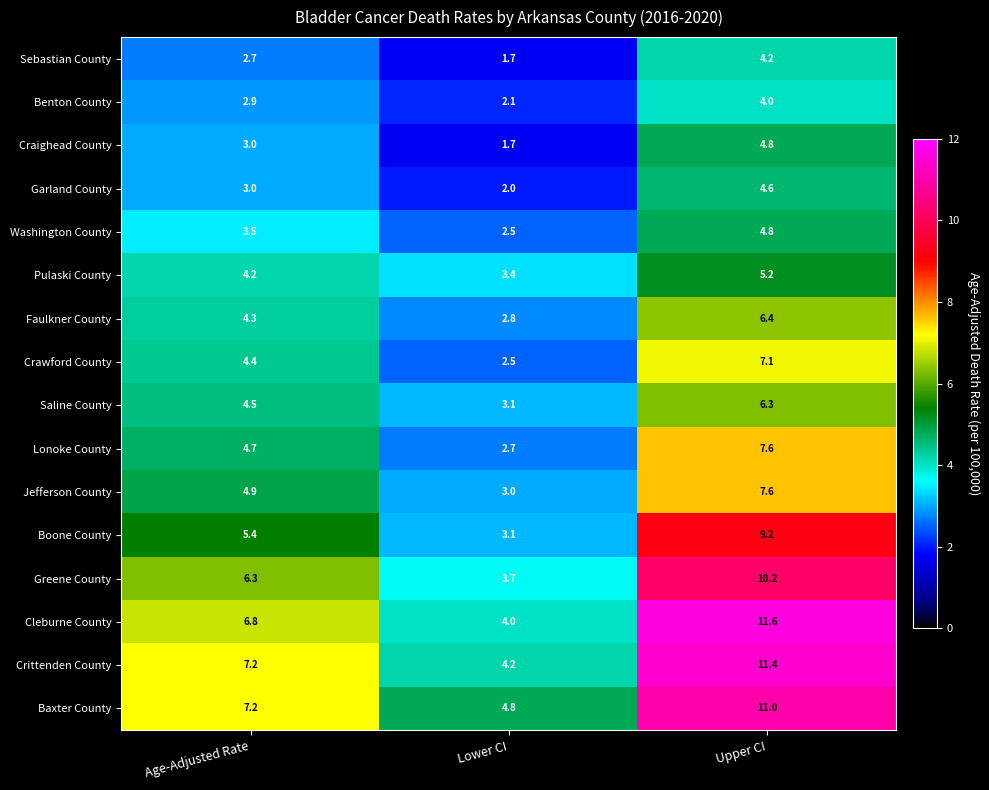

Rank the categories by Sebastian County value from lowest to highest.

Lower CI, Age-Adjusted Rate, Upper CI